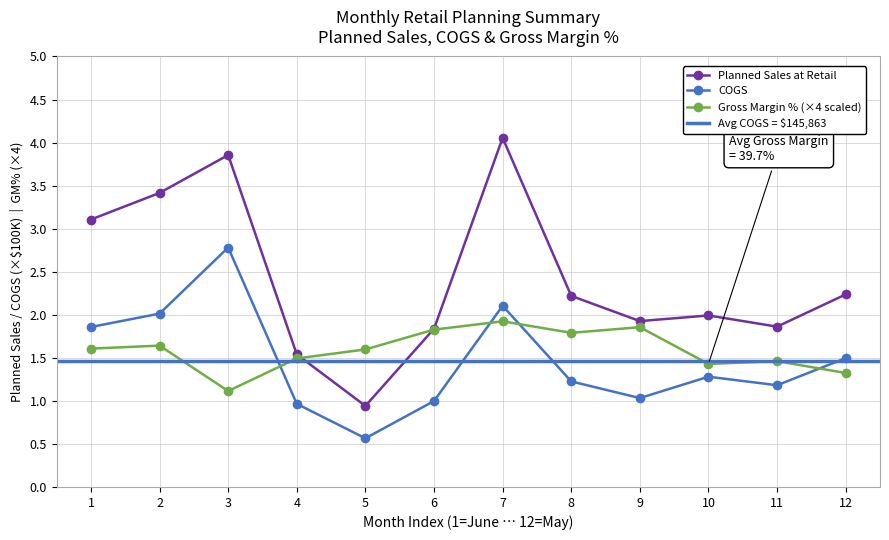

How many data points does each series have?

12